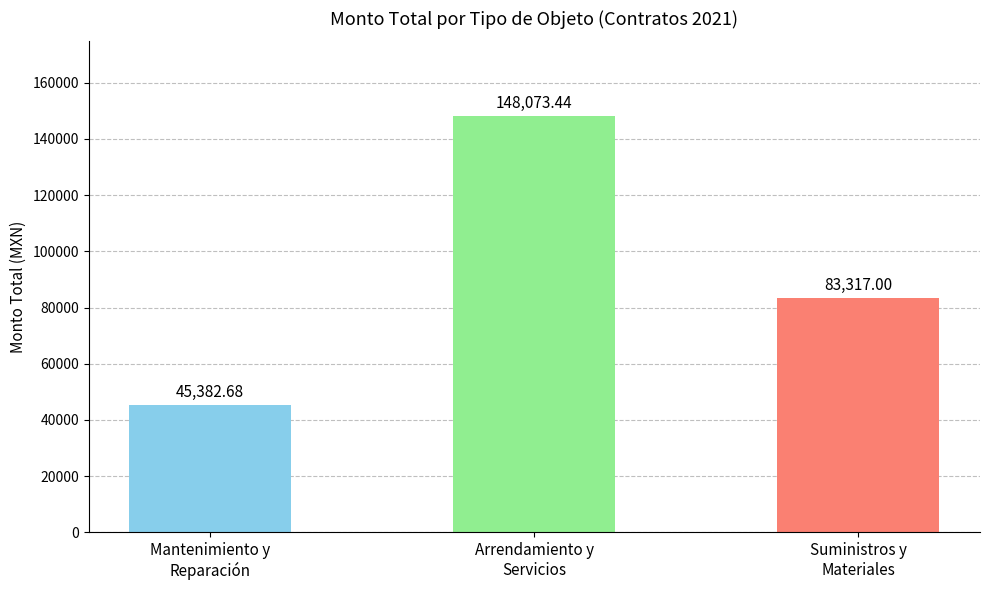

Rank the categories by value from highest to lowest.

Arrendamiento y
Servicios, Suministros y
Materiales, Mantenimiento y
Reparación